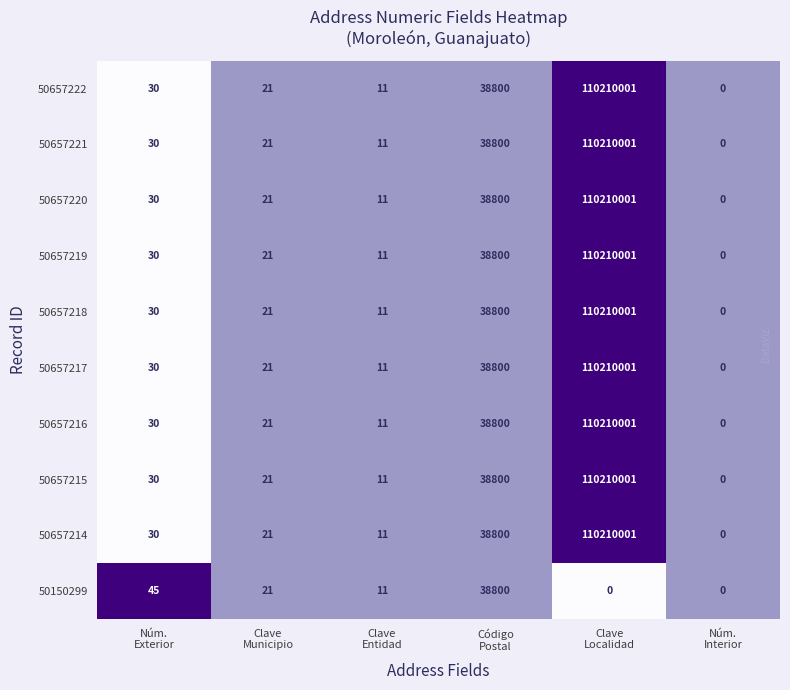

What is the sum of all 50657219 values?

110248863